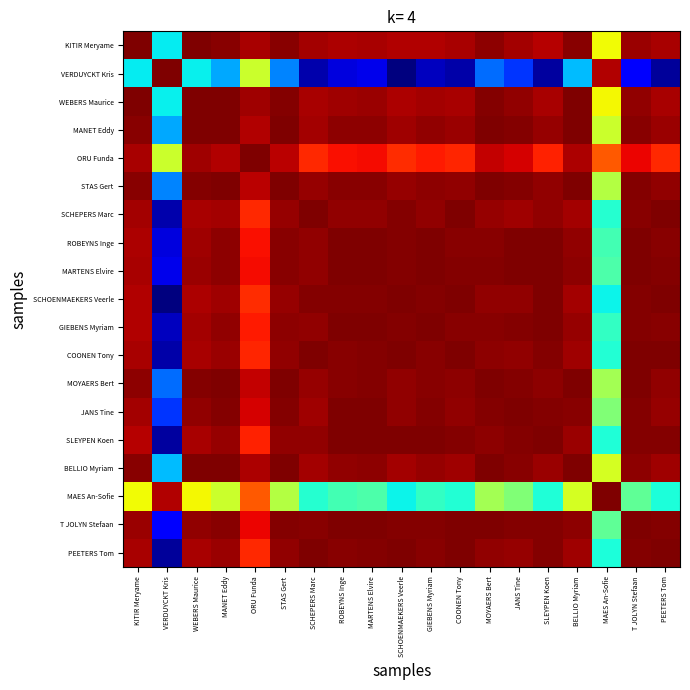

What is the total value across all series at SCHOENMAEKERS Veerle?

18.7